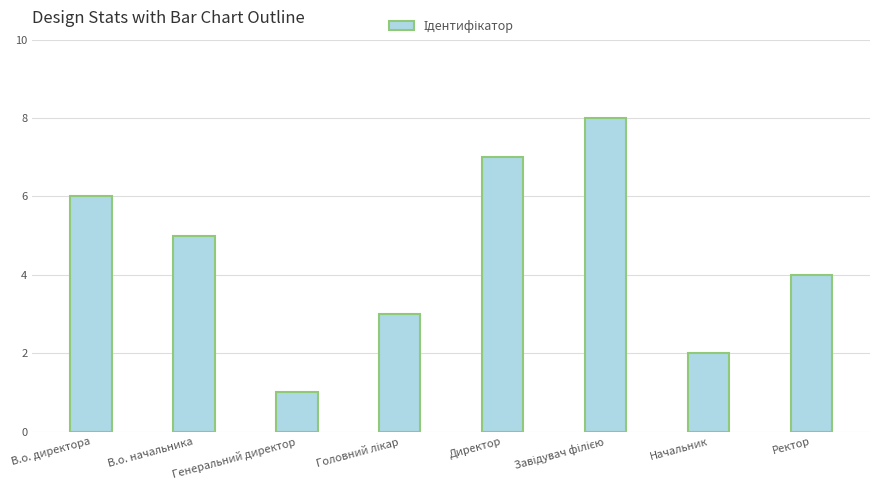

Approximately how many times larger is the value at Генеральний директор compared to Начальник?

0.5